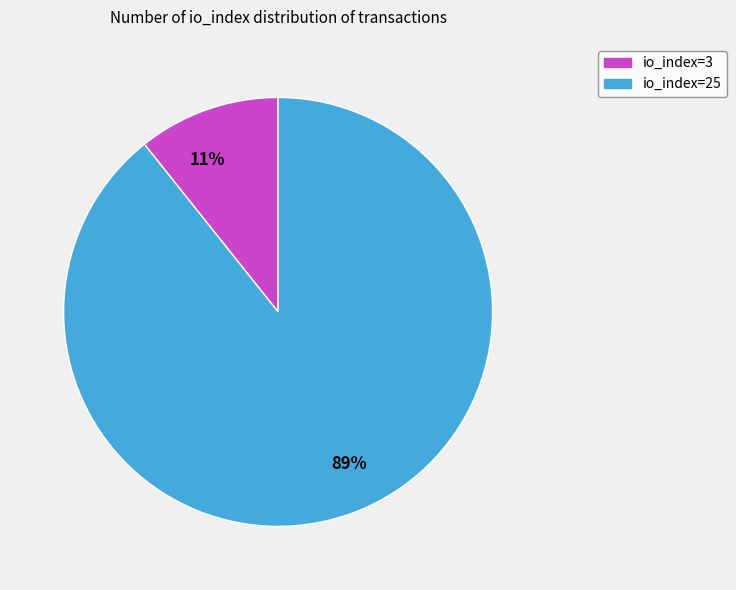

To the nearest percent, what percentage of the pie is io_index=25?

89%